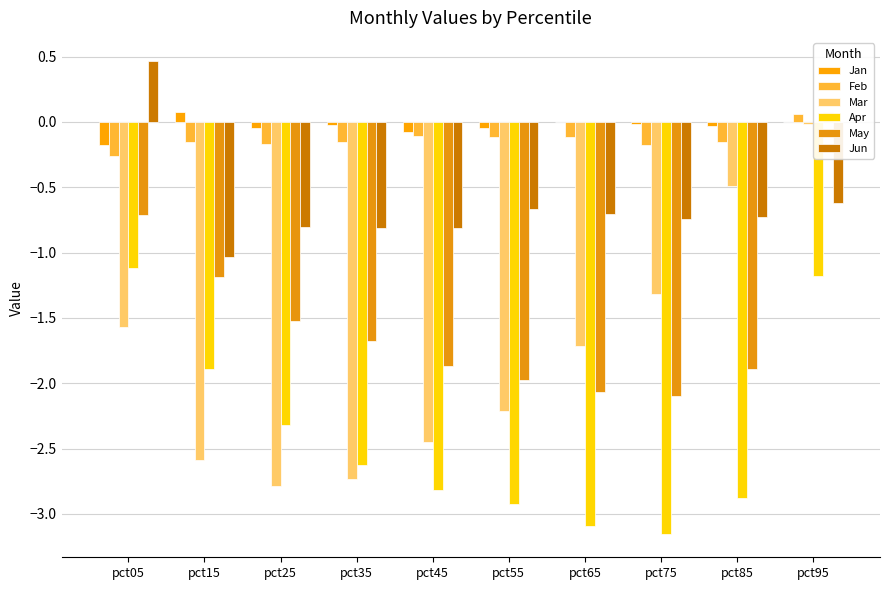

Which series has the largest total across all categories?

Jan